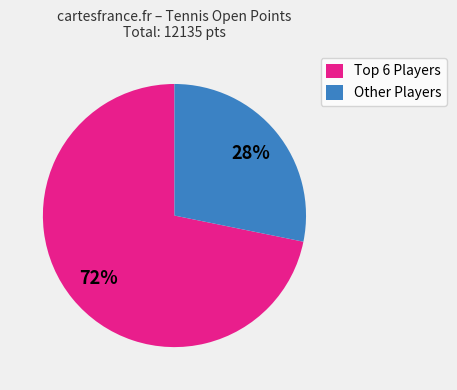

To the nearest percent, what is the average slice percentage?

50%